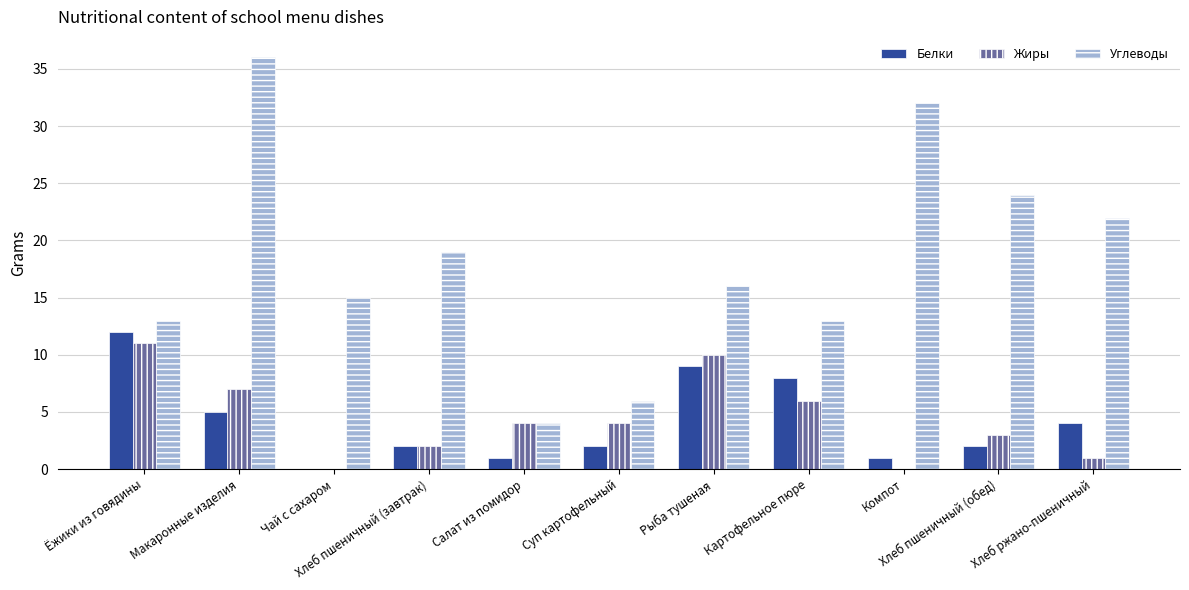

At which category is the sum across all series the highest?

Макаронные изделия